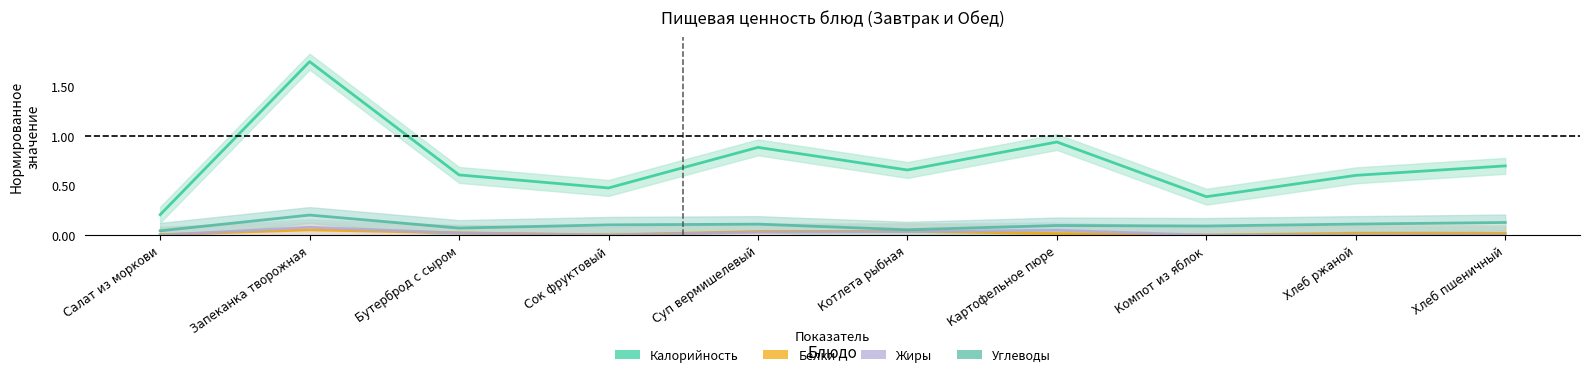

What are all the series names shown in the legend?

Калорийность, Белки, Жиры, Углеводы